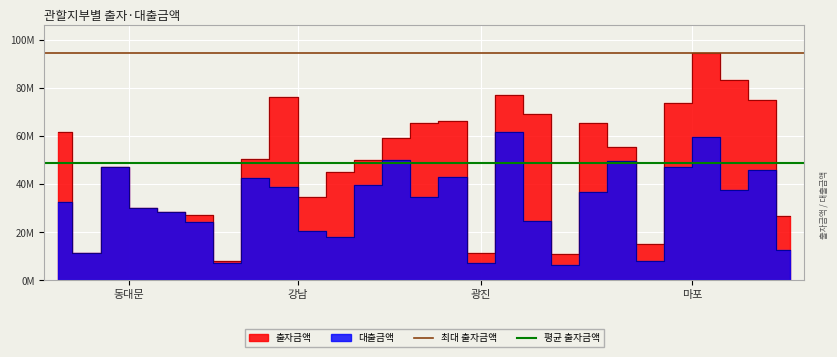

Between 강남 and 동대문, which is larger?

강남